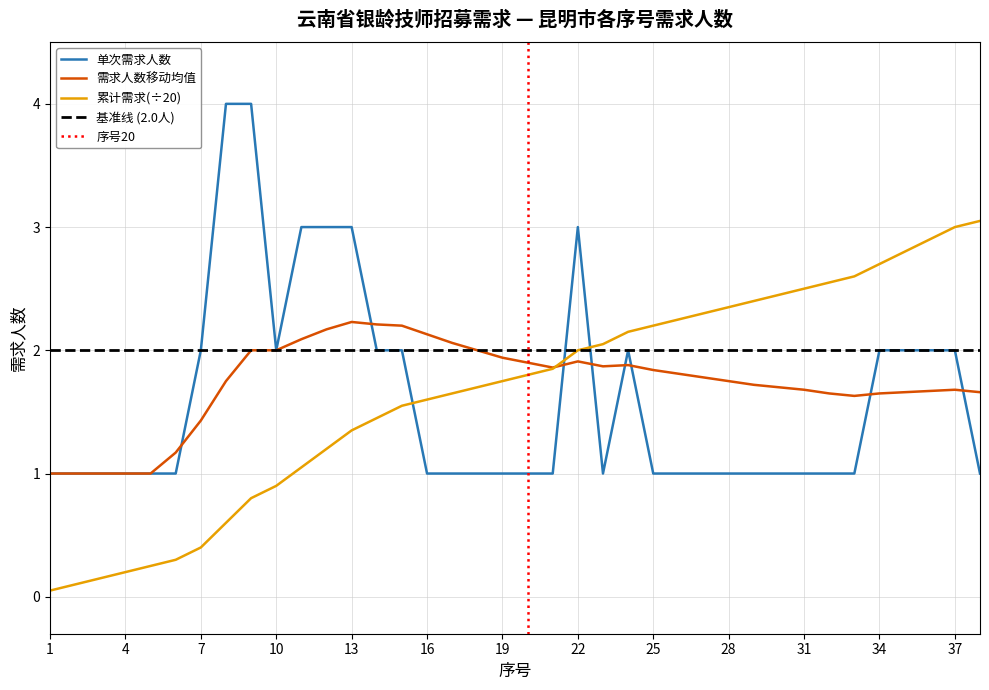

List the labels in order of 昆明市 value, largest first.

8, 9, 11, 12, 13, 22, 7, 10, 14, 15, 24, 34, 35, 36, 37, 1, 2, 3, 4, 5, 6, 16, 17, 18, 19, 20, 21, 23, 25, 26, 27, 28, 29, 30, 31, 32, 33, 38